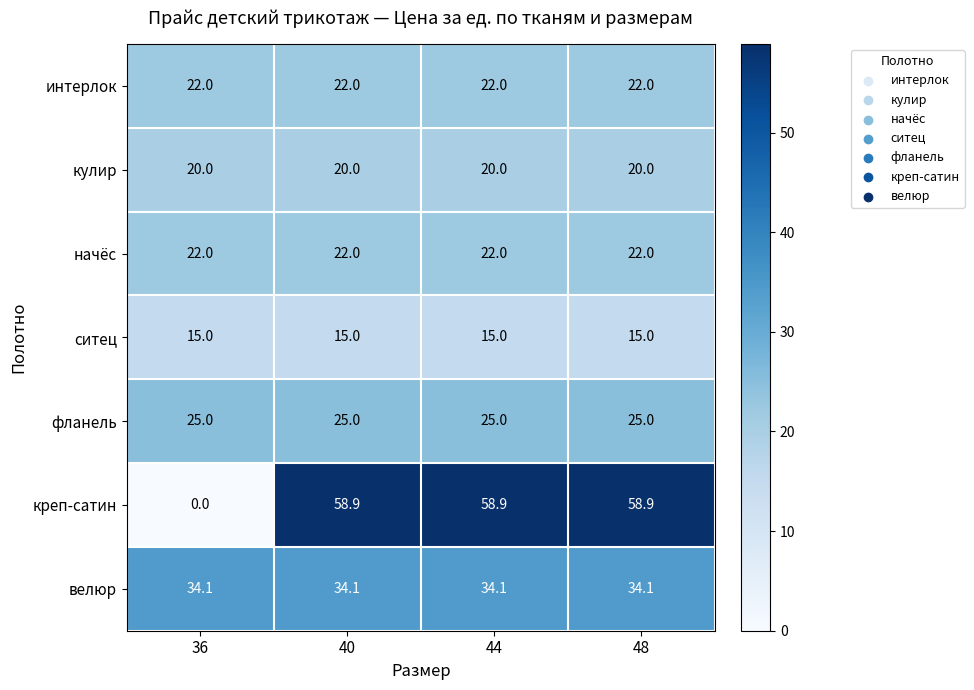

What is the sum of the креп-сатин values at 48 and 40?

117.8